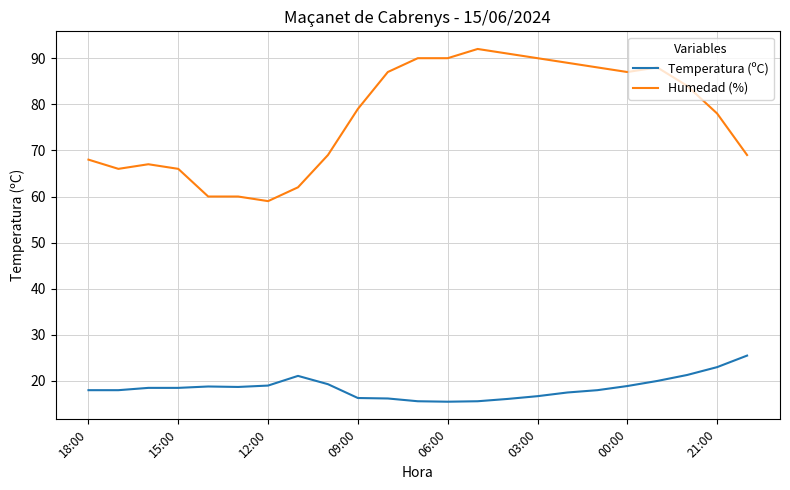

True or false: Humedad (%) and Temperatura (ºC) cross at least once.

False